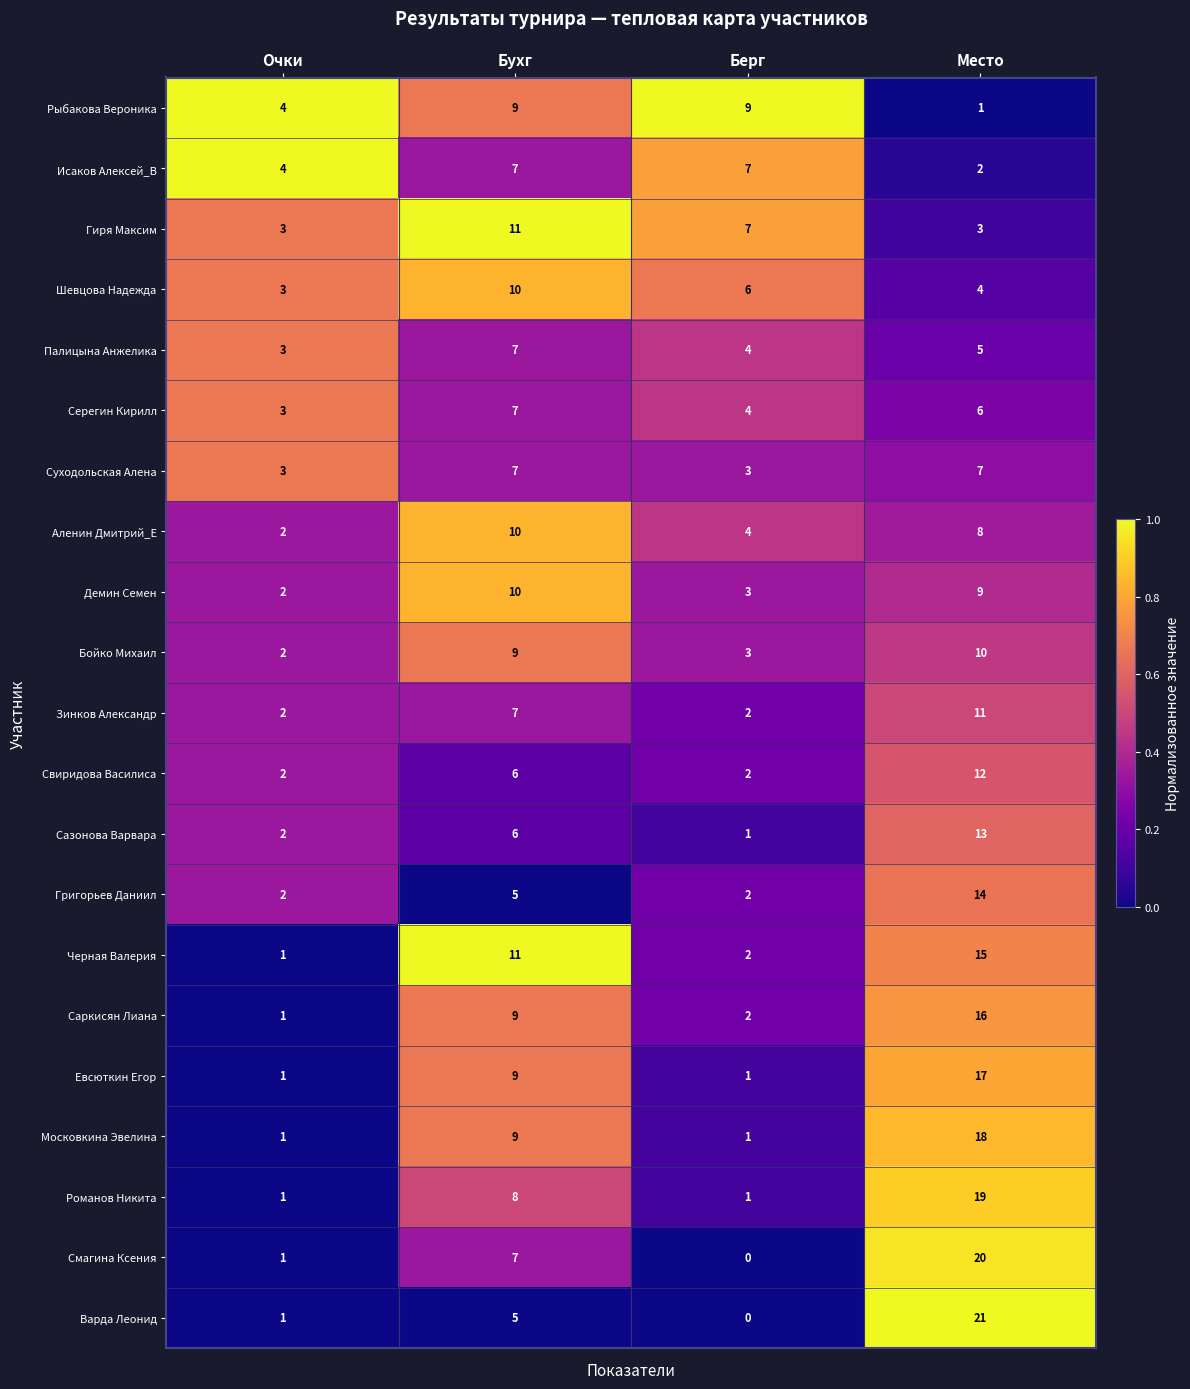

True or false: Шевцова Надежда has a value of 4 at Место.

True